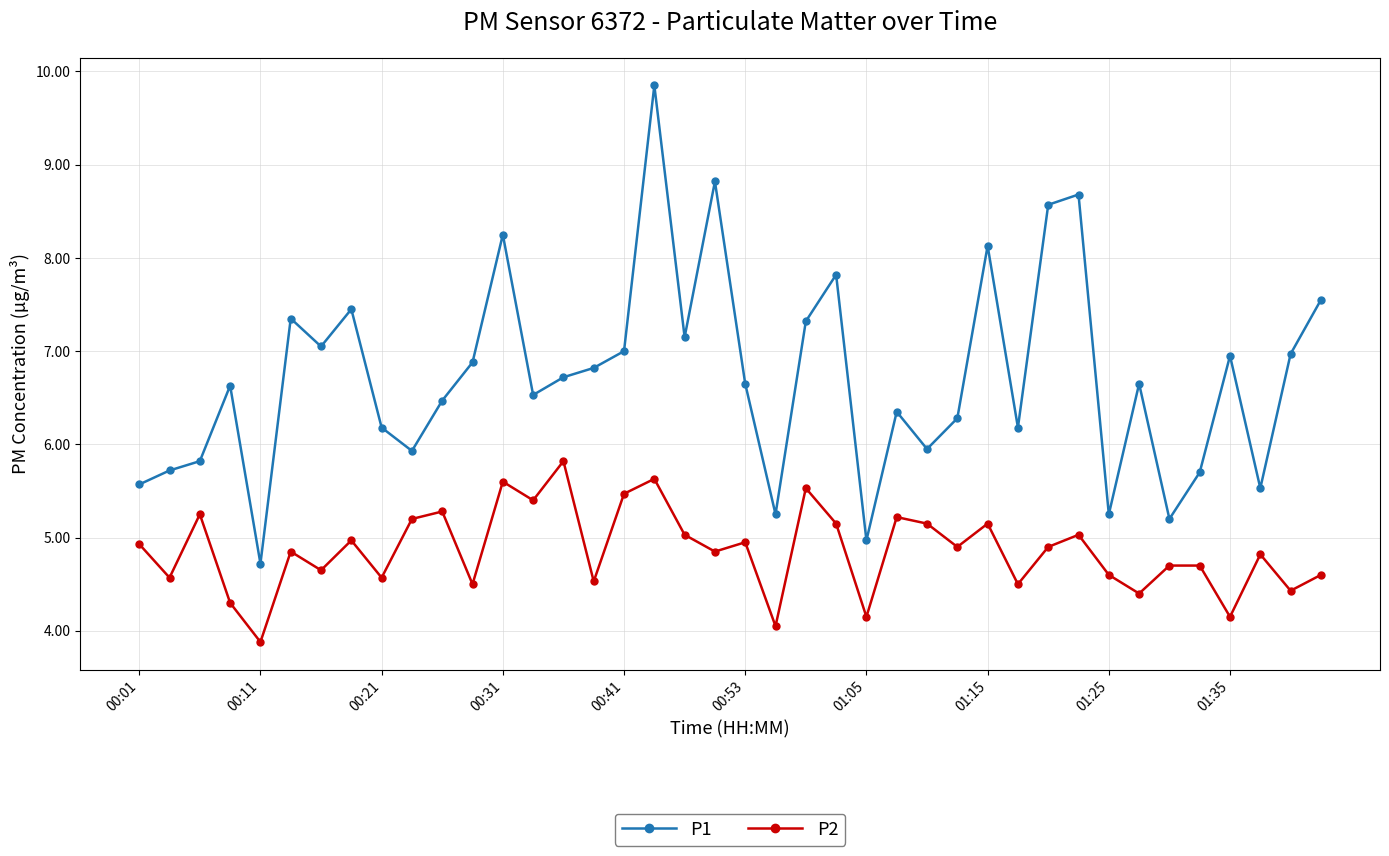

What is the difference between the maximum and minimum values in the P2 series?

1.9